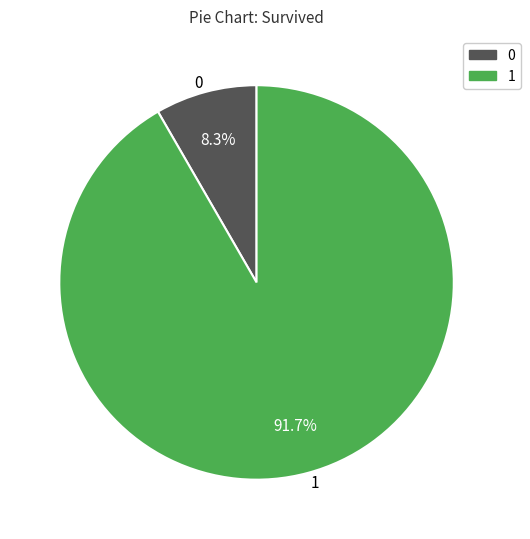

What portion of the pie excludes 1?

8.3%